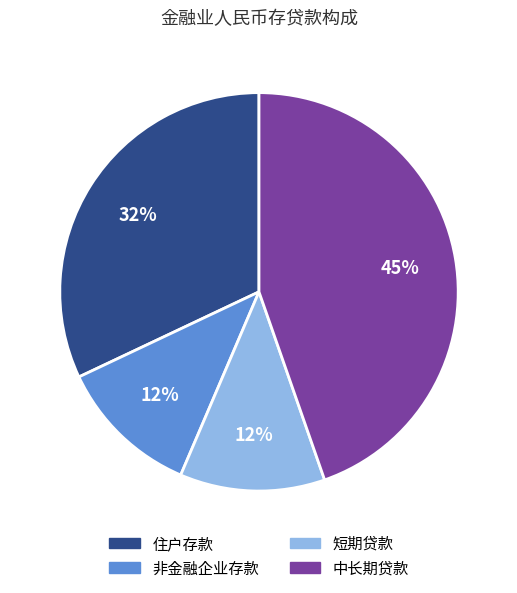

Which category has the biggest portion of the pie?

中长期贷款